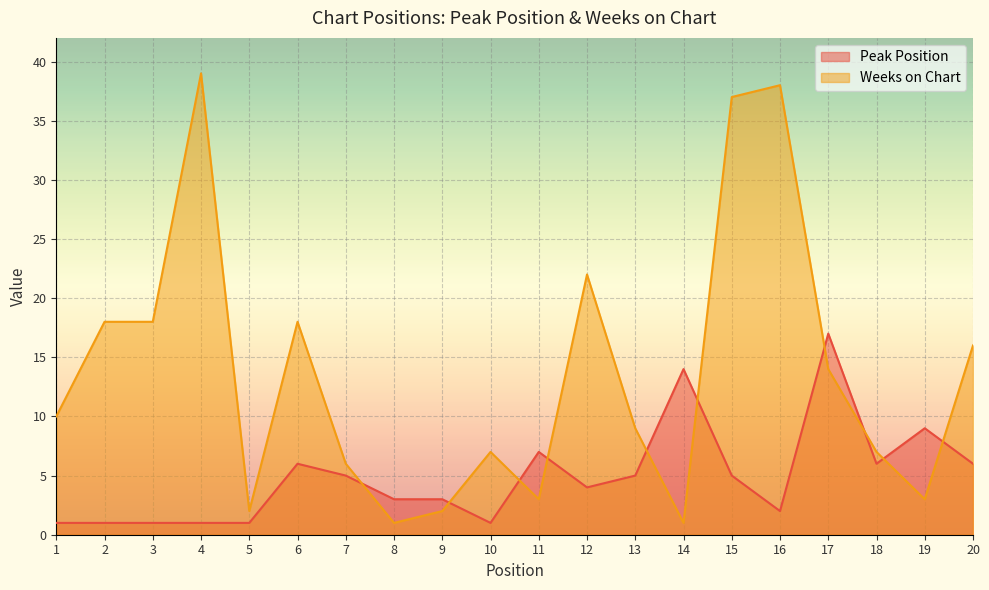

Reading left to right, what are all the values shown in this chart?

Peak Position: 1	1	1	1	1	6	5	3	3	1	7	4	5	14	5	2	17	6	9	6
Weeks on Chart: 10	18	18	39	2	18	6	1	2	7	3	22	9	1	37	38	14	7	3	16